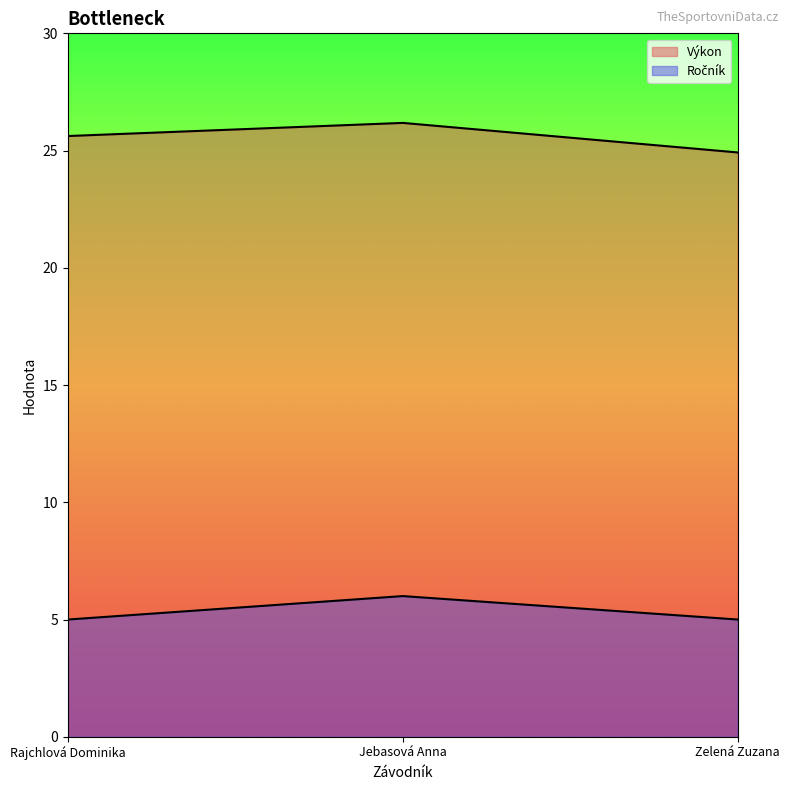

What is the average value of the Ročník series?

5.3